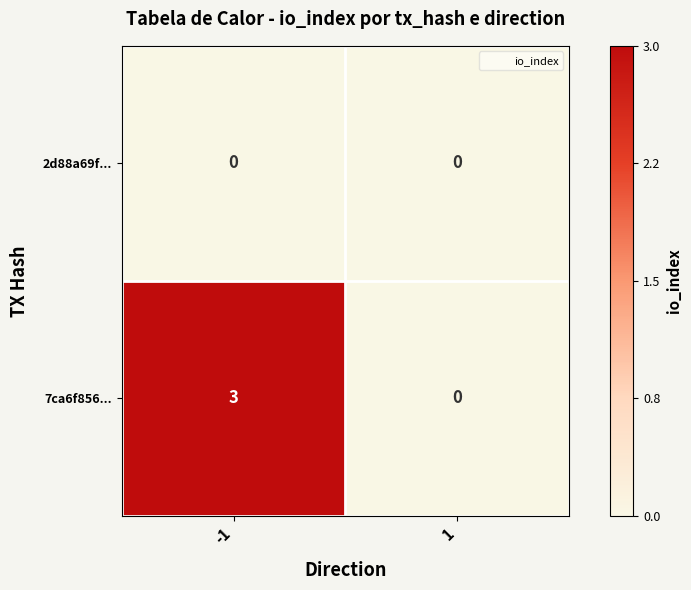

Which series has the widest spread of values?

7ca6f856...